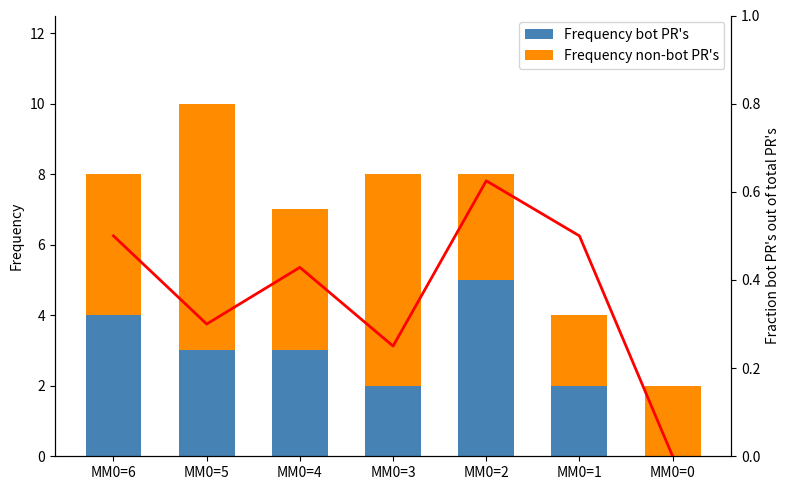

What is the highest value of the Frequency bot PR's series?

5